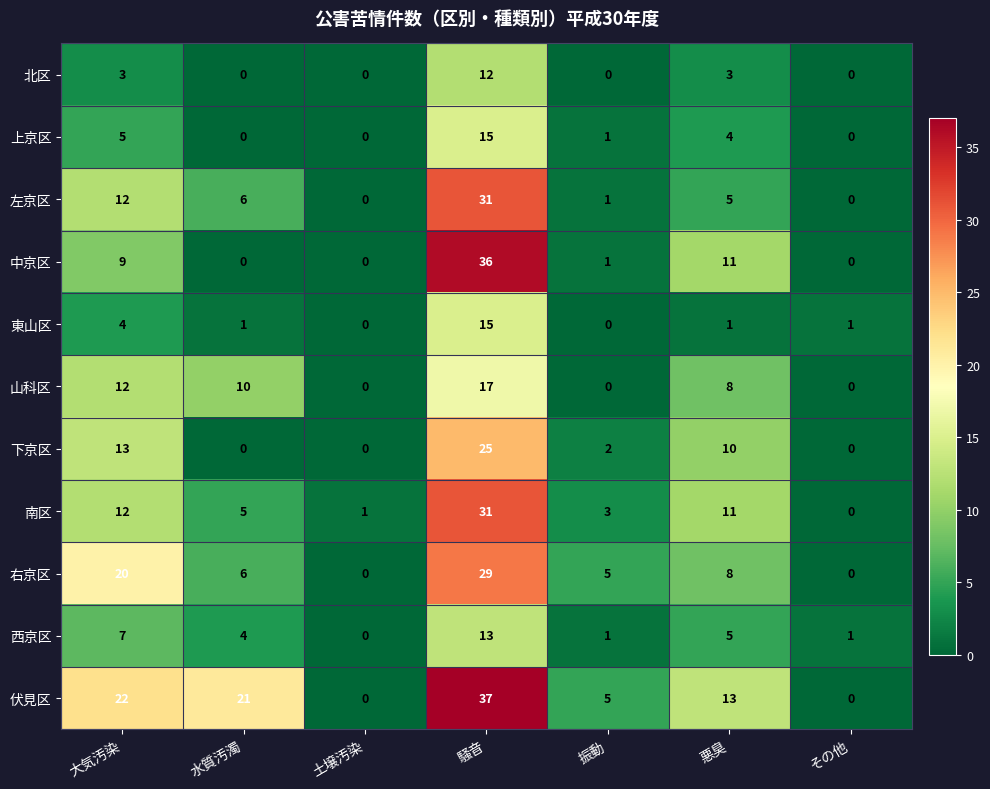

Which series changed the most between 大気汚染 and 土壌汚染?

伏見区